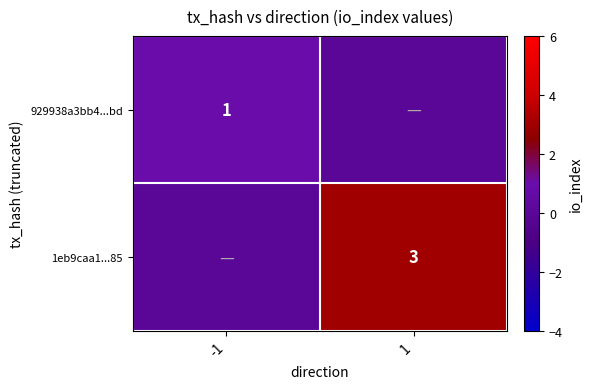

True or false: 929938a3bb4...bd has a value of 1 at -1.

True